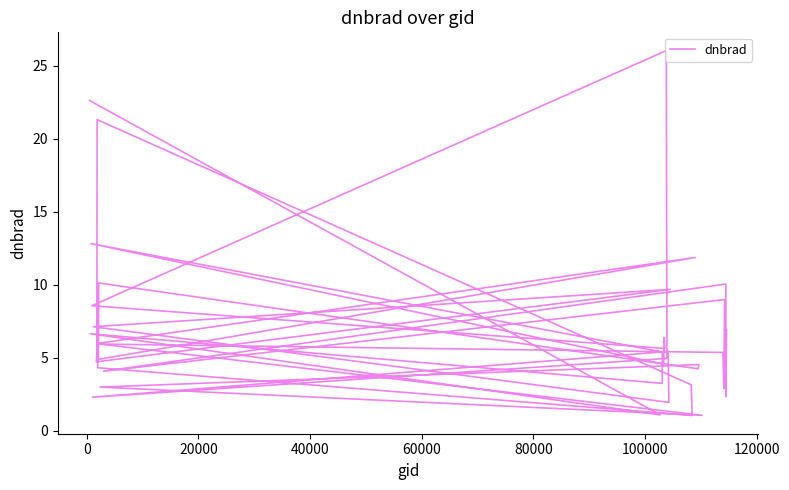

How many points are higher than both their immediate neighbors (excluding endpoints)?

13